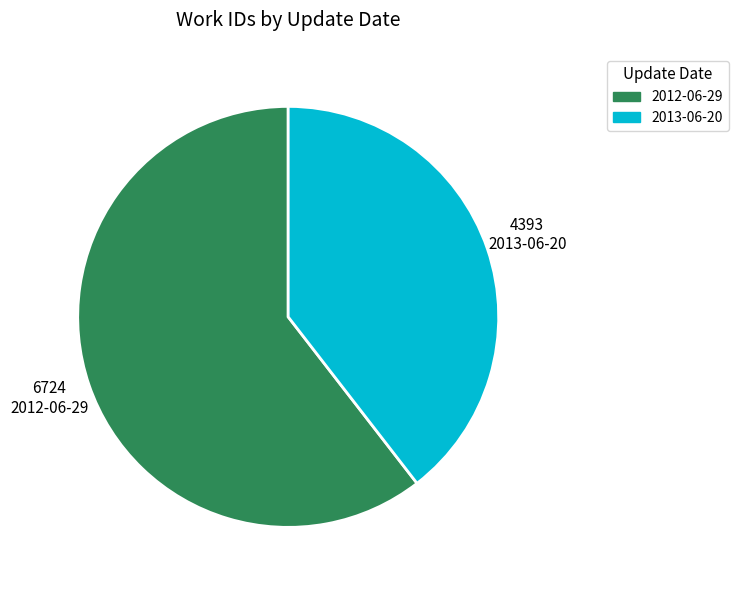

Is 2012-06-29 the majority of the pie?

Yes